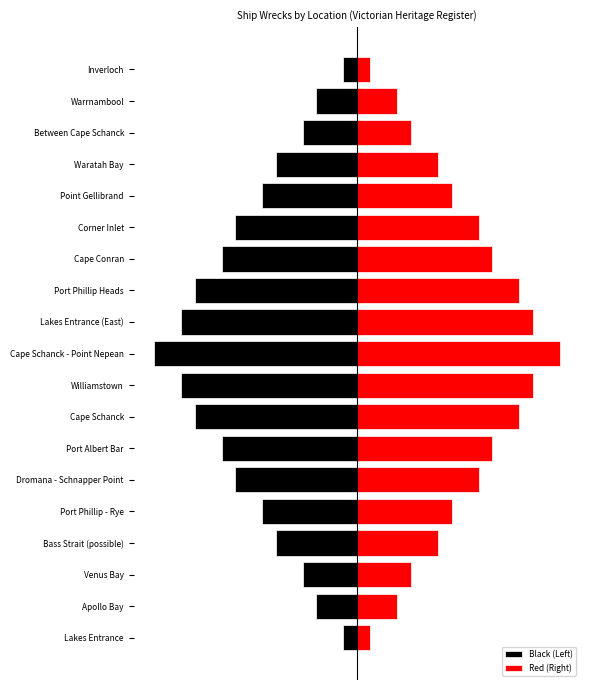

Is it true that Black (Left) equals -7 at Port Phillip - Rye?

True